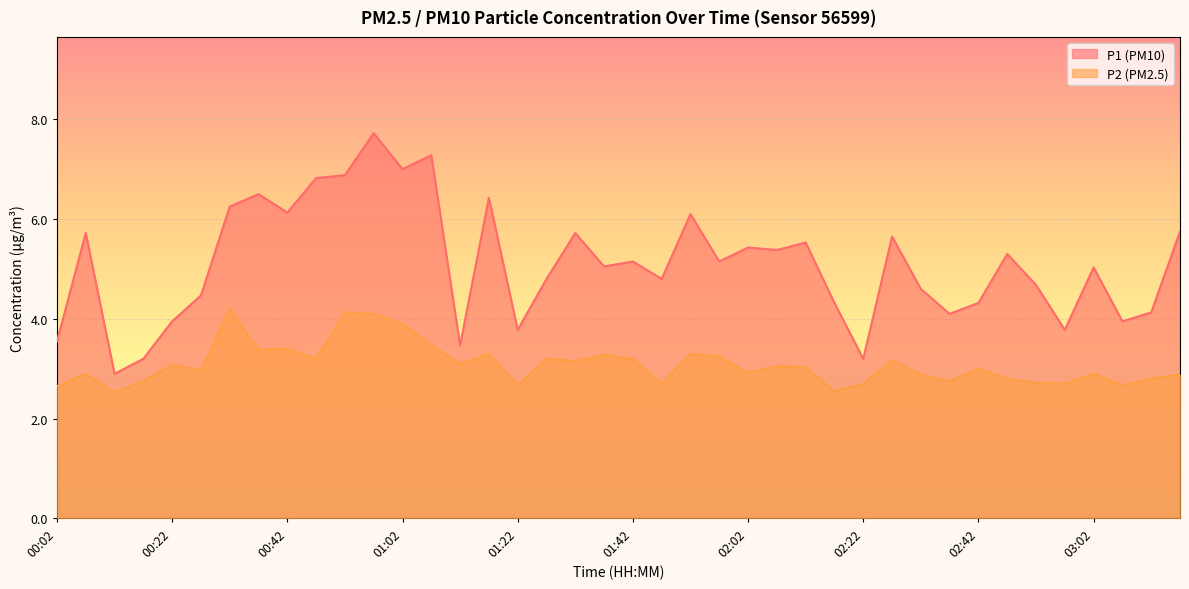

Where does the P2 series first go above 3?

00:22